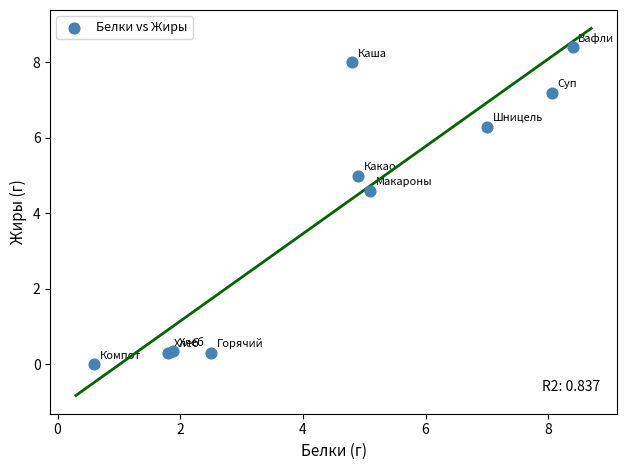

What Y value in the scatter plot is closest to 4?

4.6